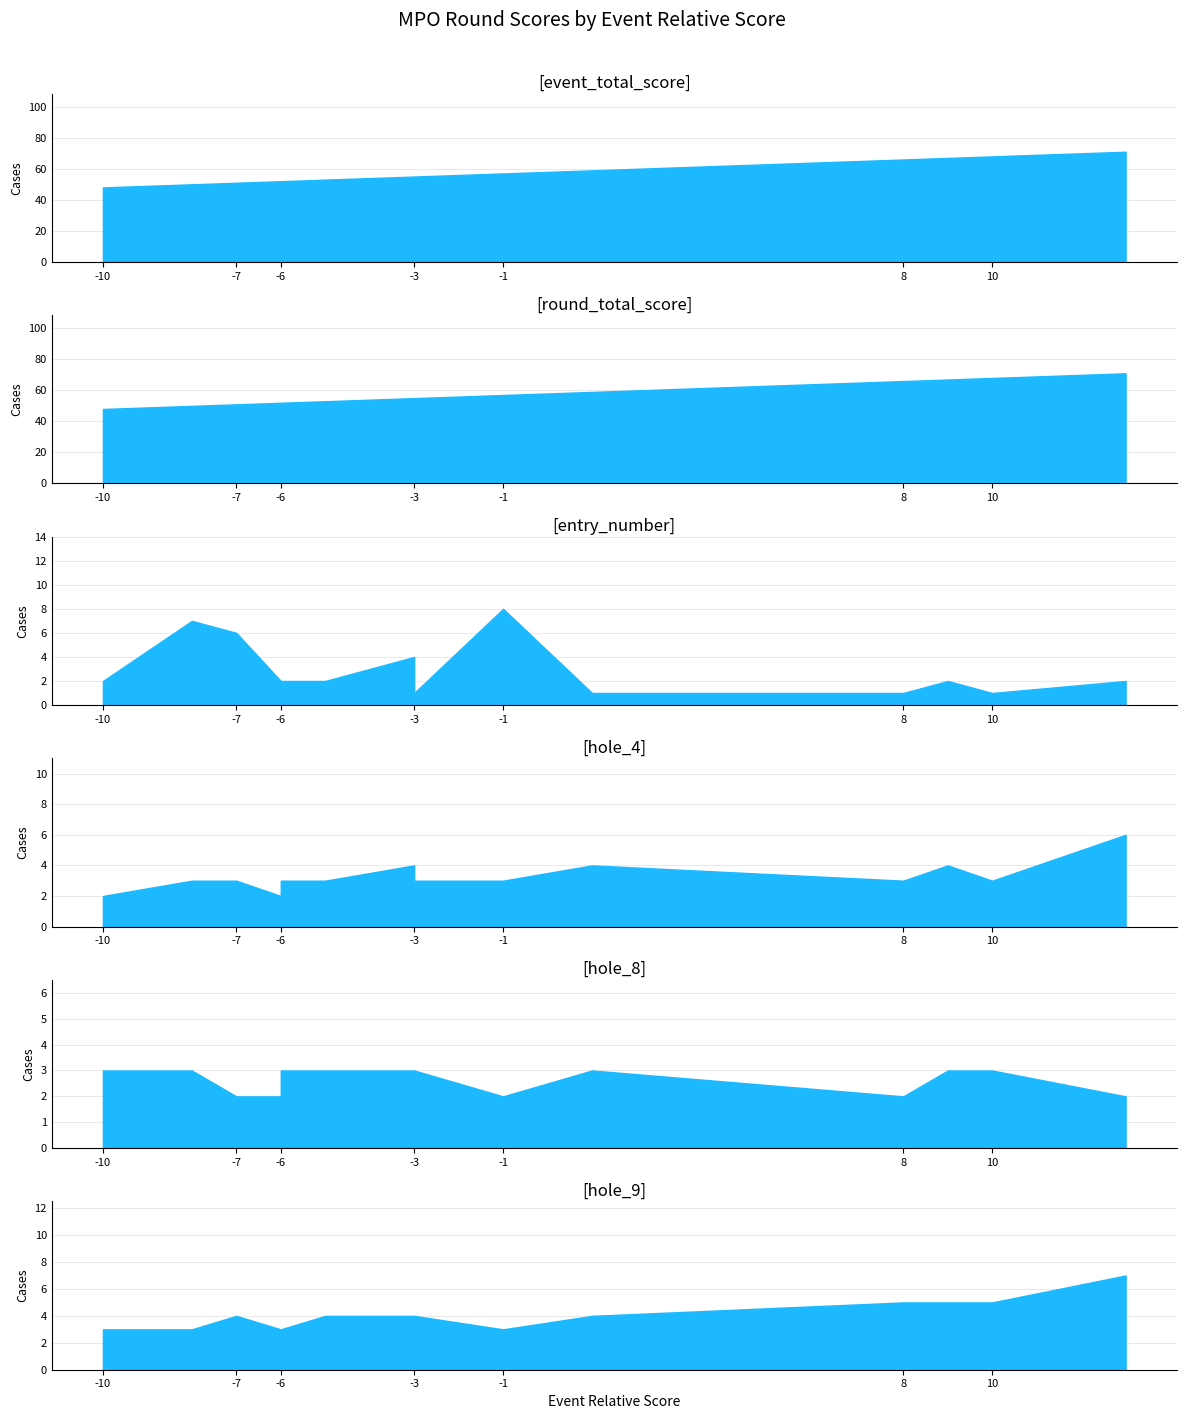

What is the total value across all series at 13?

159